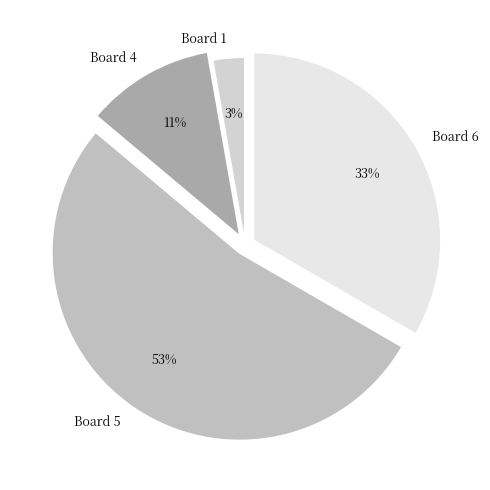

To the nearest percent, what is the average slice percentage?

25%